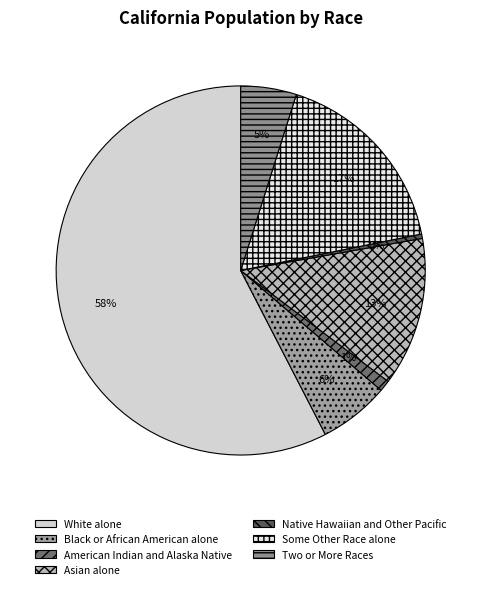

How many segments does this pie chart have?

7